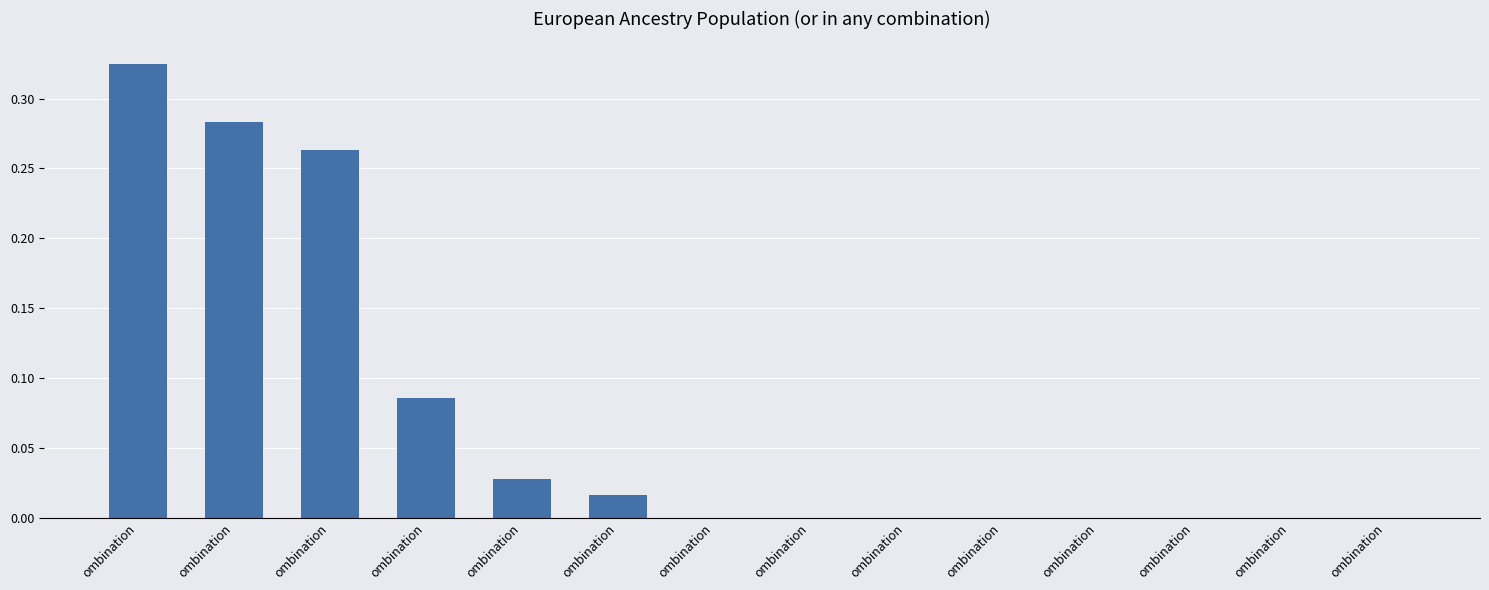

Count the number of categories in the chart.

14